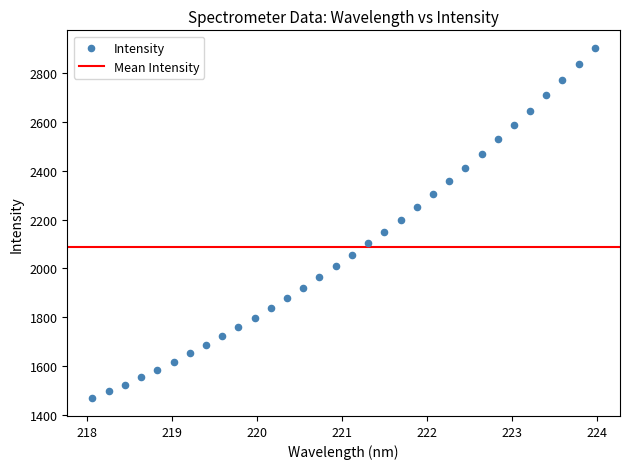

What is the range of Y values (max minus min)?

1434.5